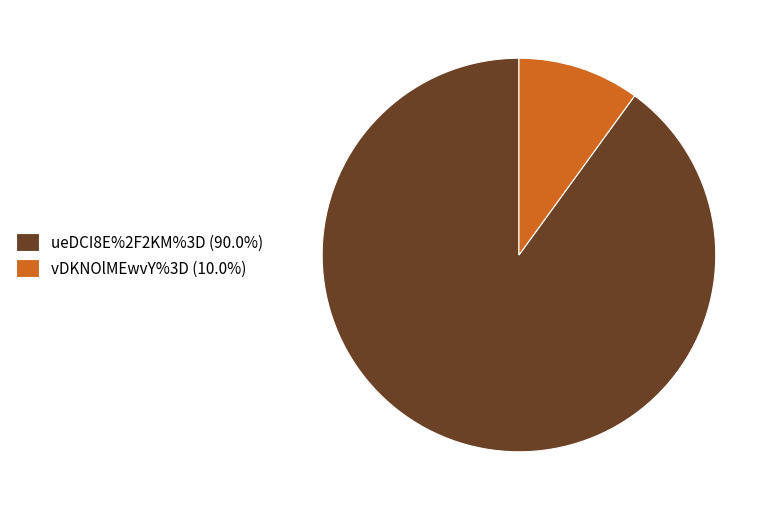

Does ueDCI8E%2F2KM%3D represent more than half of the total?

Yes